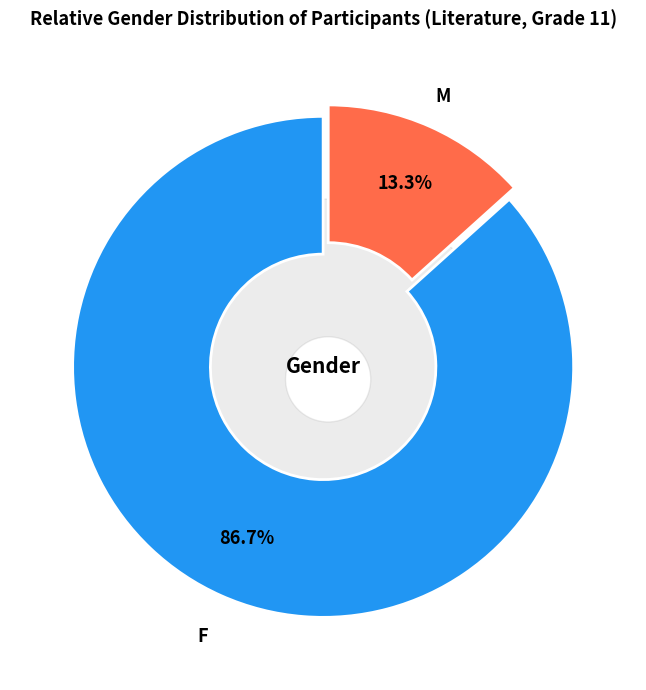

To the nearest percent, what is the average slice percentage?

50%